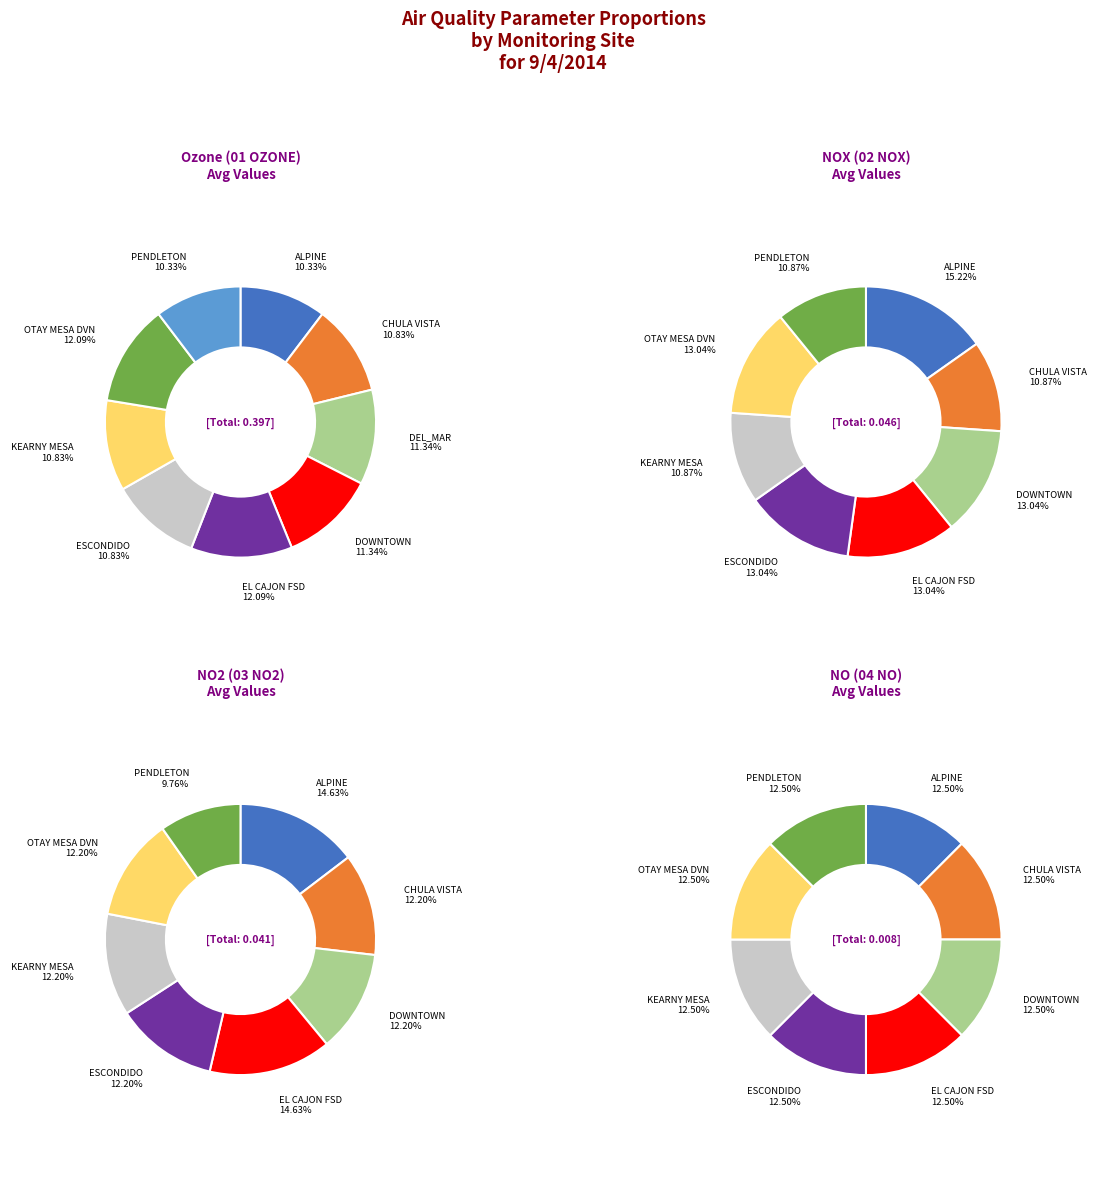

How many segments does this pie chart have?

9